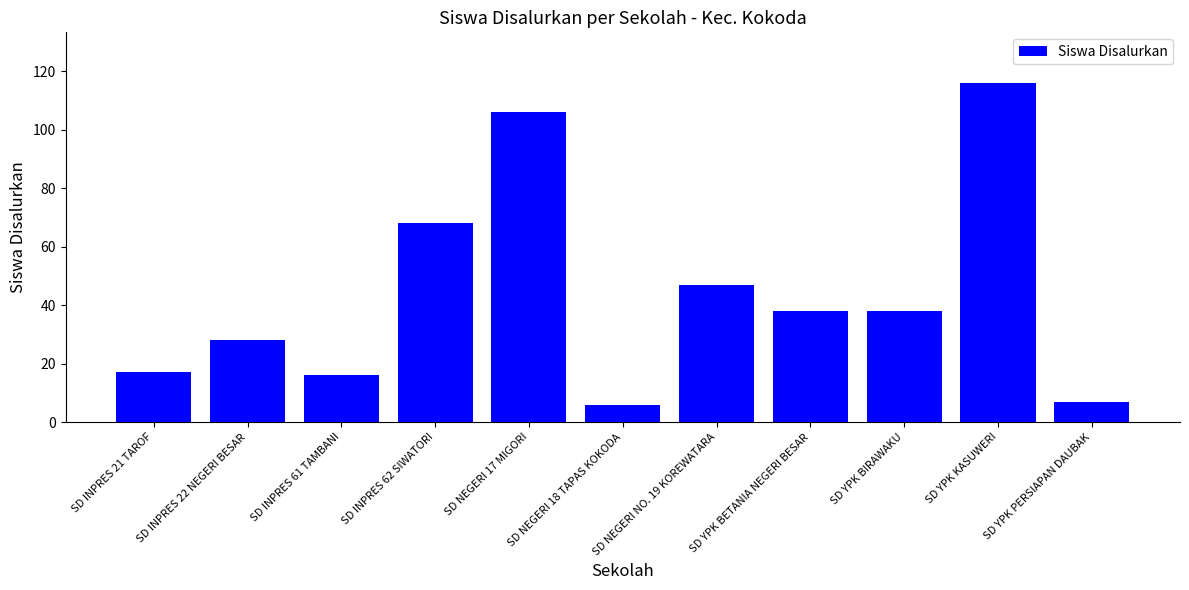

What is the change in value from SD NEGERI NO. 19 KOREWATARA to SD YPK BETANIA NEGERI BESAR?

-9